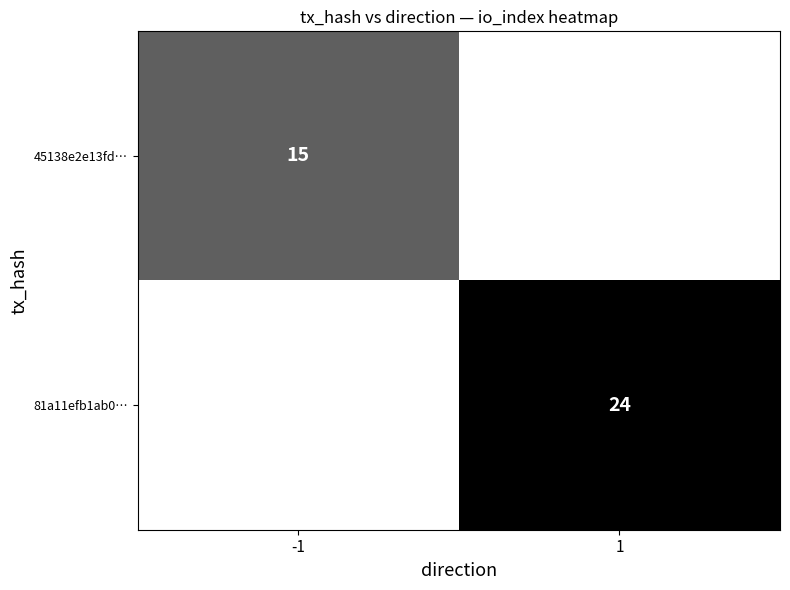

The 45138e2e13fd… series shows 10 at -1. True or false?

False